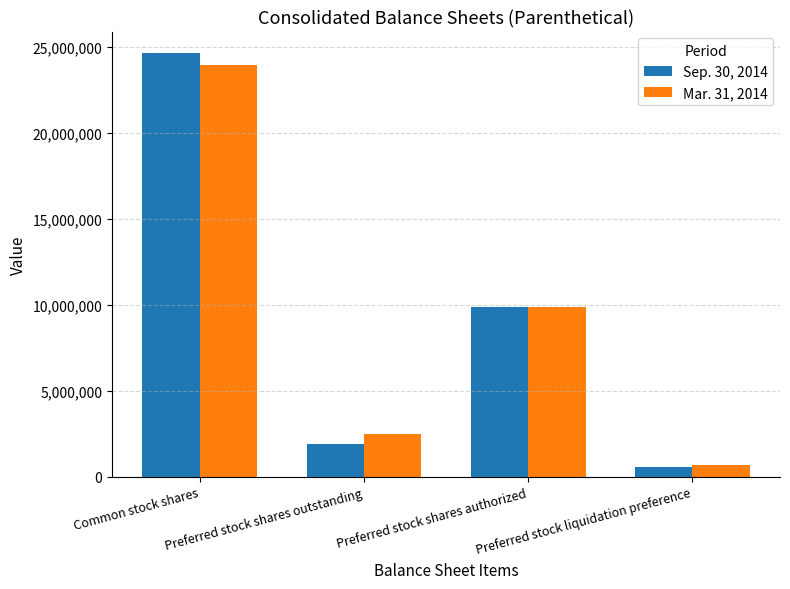

The Mar. 31, 2014 series shows 2477508 at Preferred stock shares outstanding. True or false?

True